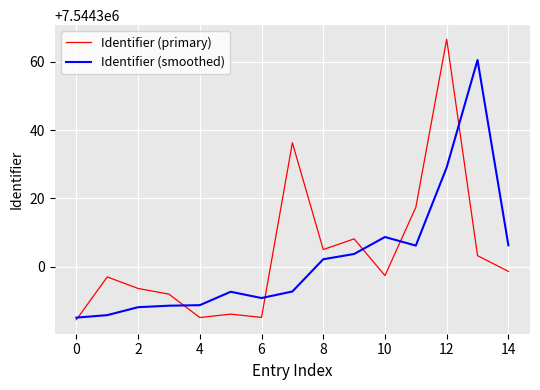

Rank the series by their maximum value, from lowest to highest.

Identifier (smoothed), Identifier (primary)